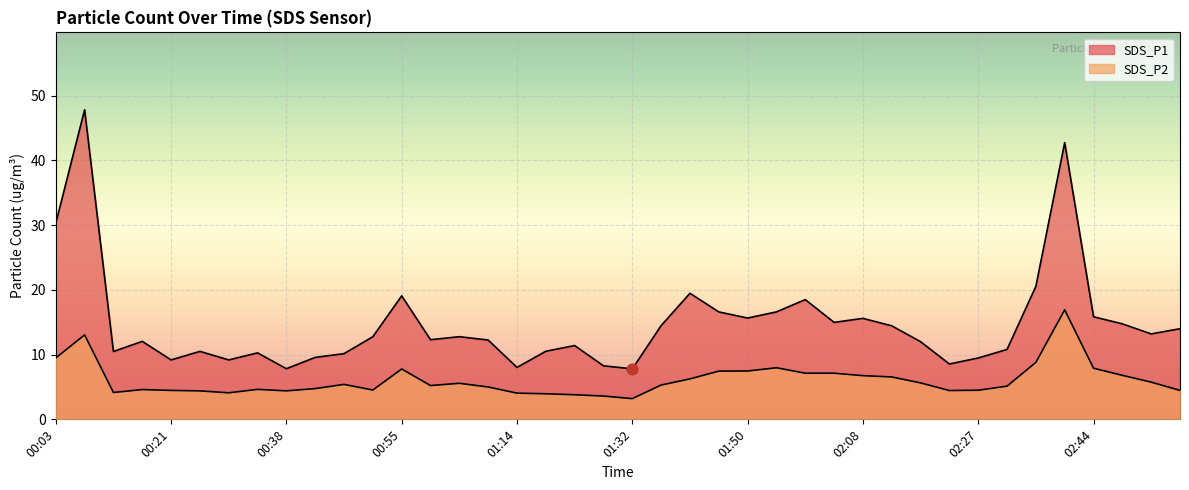

Is the value of SDS_P2 at 00:42 greater than the value of SDS_P1 at 01:45?

No